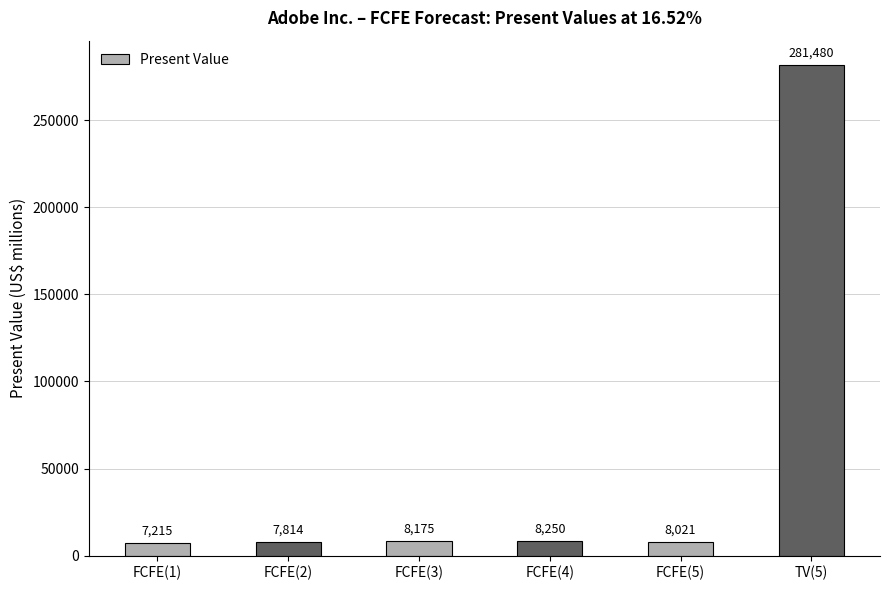

How many categories are shown in the chart?

6